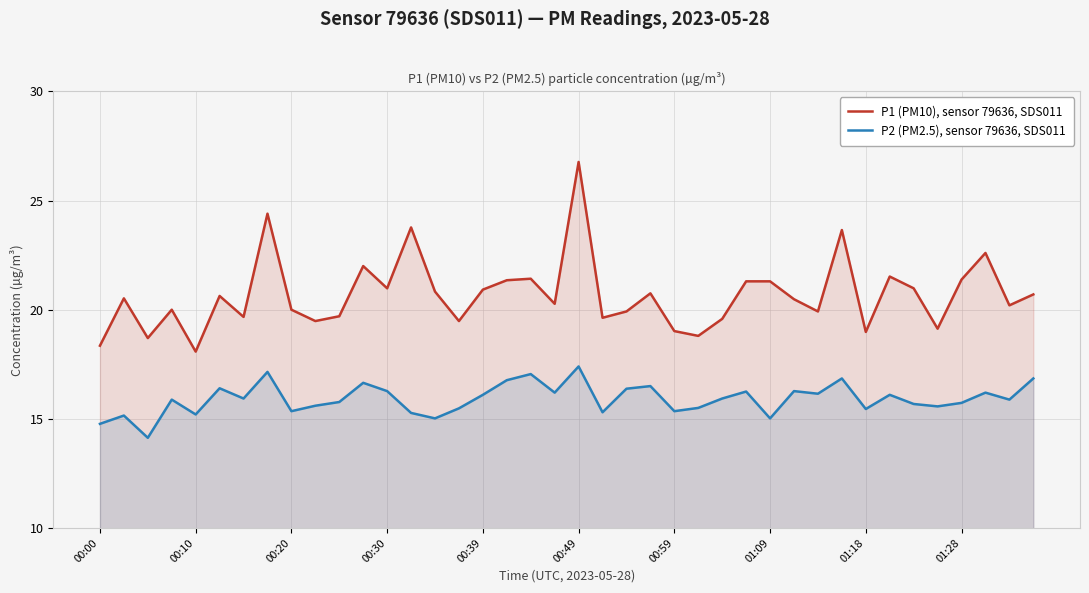

Which label corresponds to the largest value in the chart?

00:49